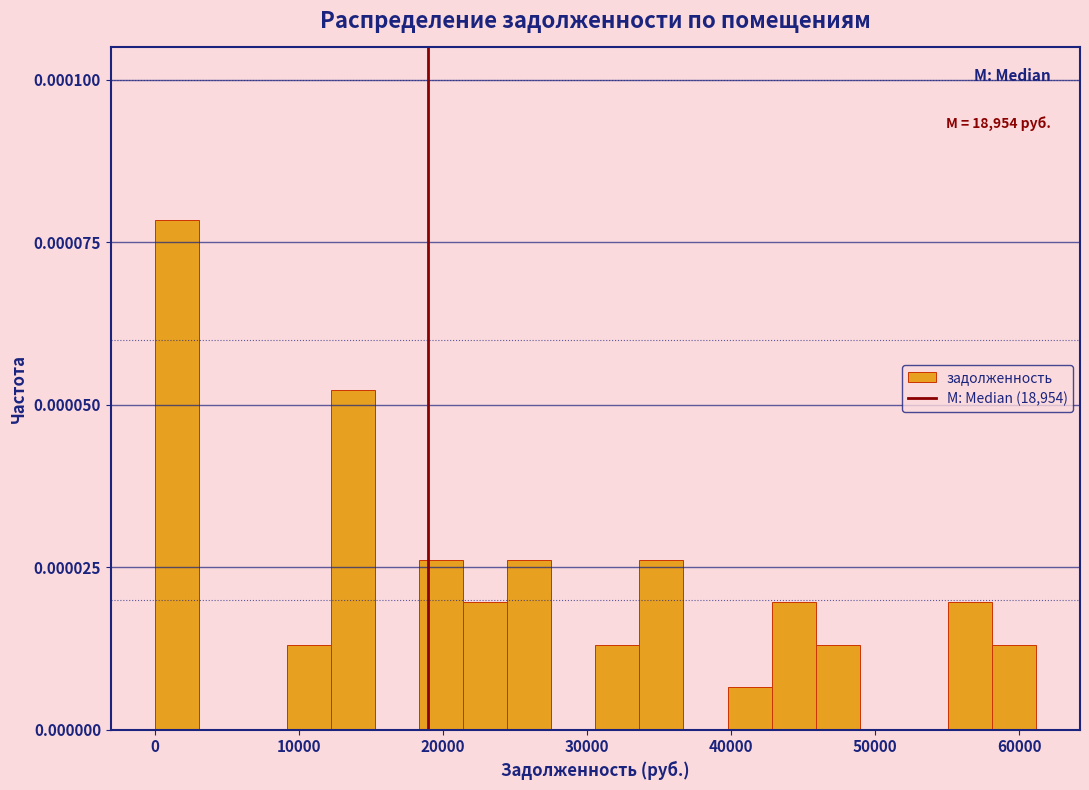

Read against the x-axis, roughly where is the centre of the tallest bar?

2000